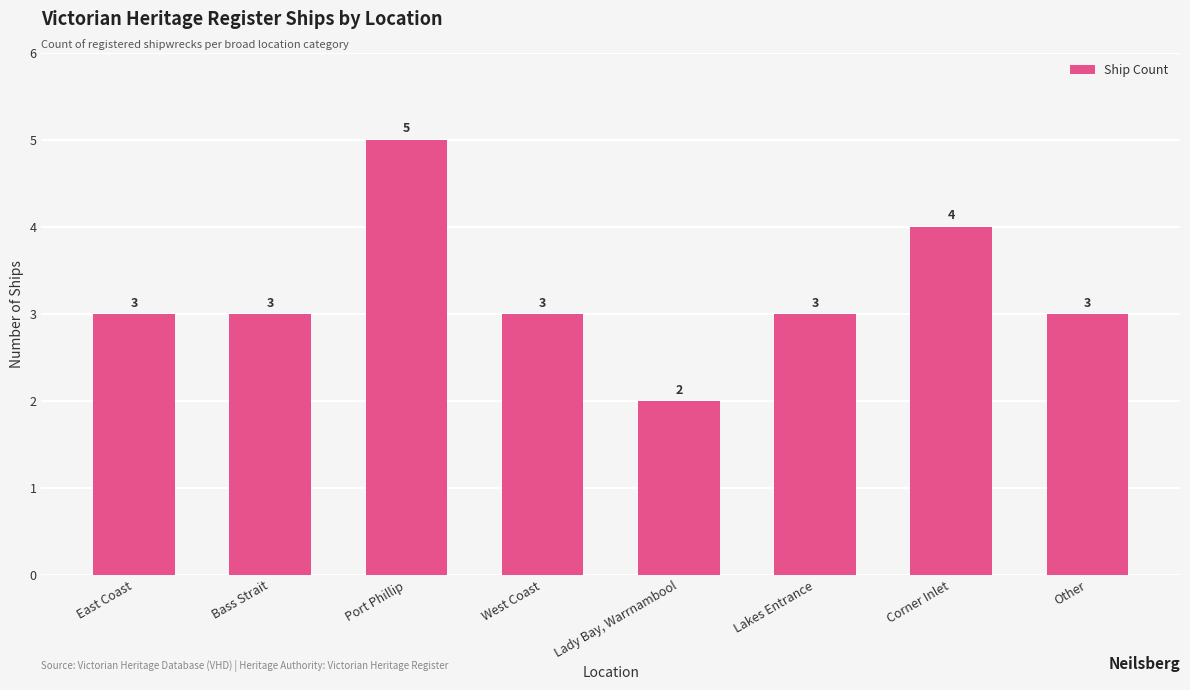

What is the label of the 7th bar from the left?

Corner Inlet